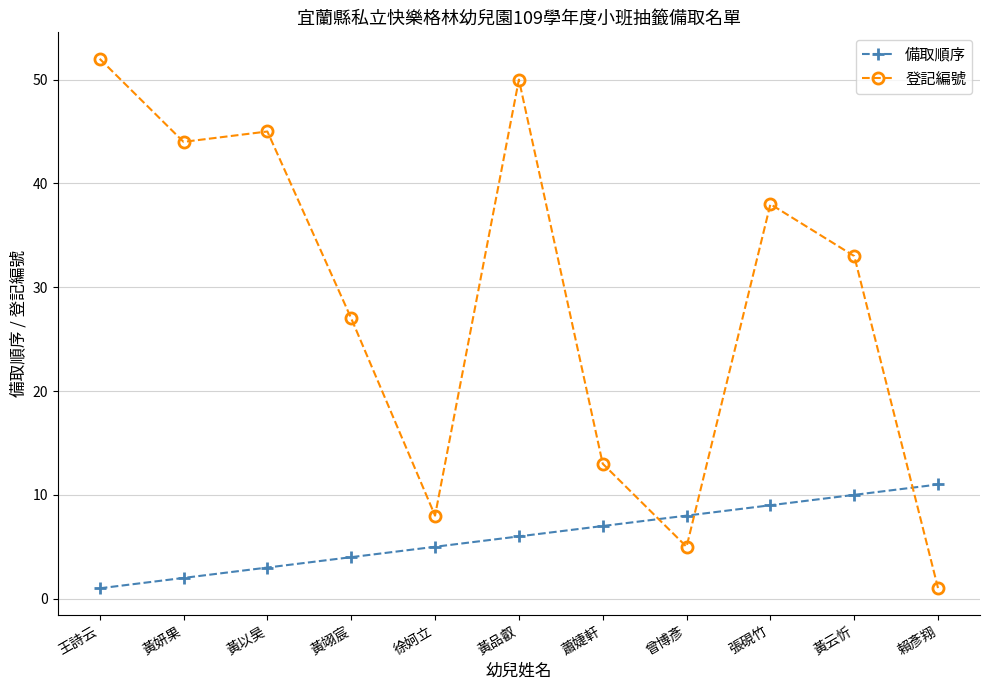

Reading right to left, transcribe all the data shown in this chart.

備取順序: 賴彥翔=11	黃云忻=10	張硯竹=9	曾博彥=8	蕭婕軒=7	黃品叡=6	徐妸立=5	黃翊宸=4	黃以昊=3	黃妍果=2	王詩云=1
登記編號: 賴彥翔=1	黃云忻=33	張硯竹=38	曾博彥=5	蕭婕軒=13	黃品叡=50	徐妸立=8	黃翊宸=27	黃以昊=45	黃妍果=44	王詩云=52